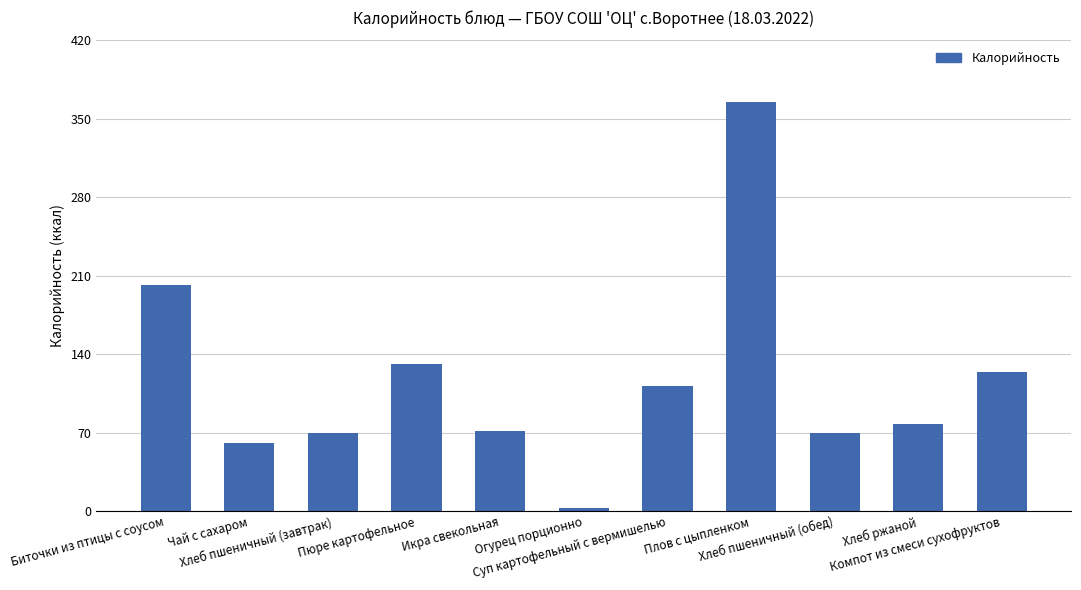

What is the ratio of the value at Хлеб пшеничный (завтрак) to the value at Икра свекольная?

1.0